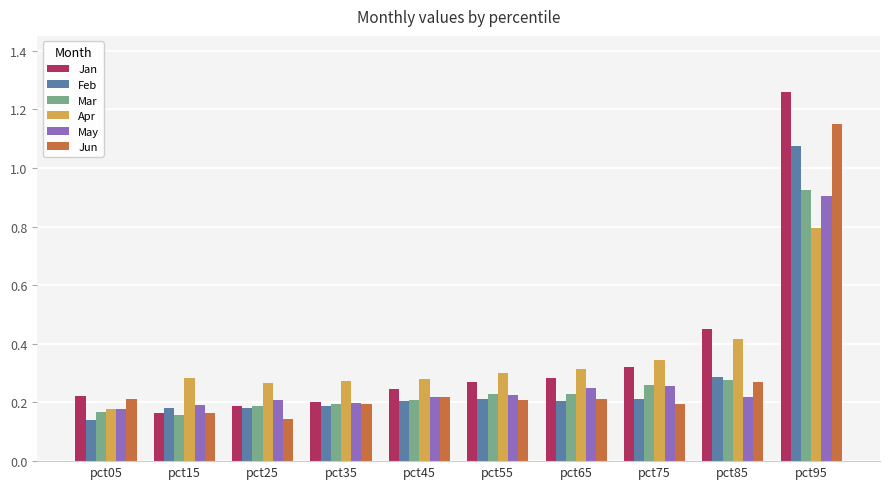

The value of Mar at pct15 is 0.2. True or false?

True